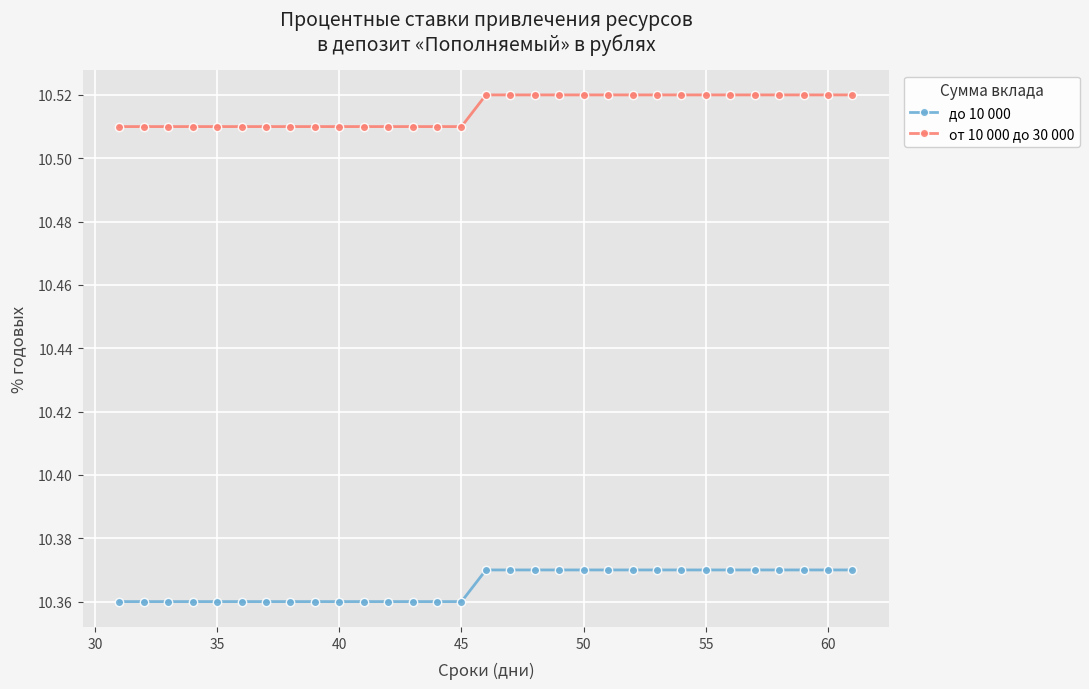

List the series in order of their overall mean, lowest first.

до 10 000, от 10 000 до 30 000